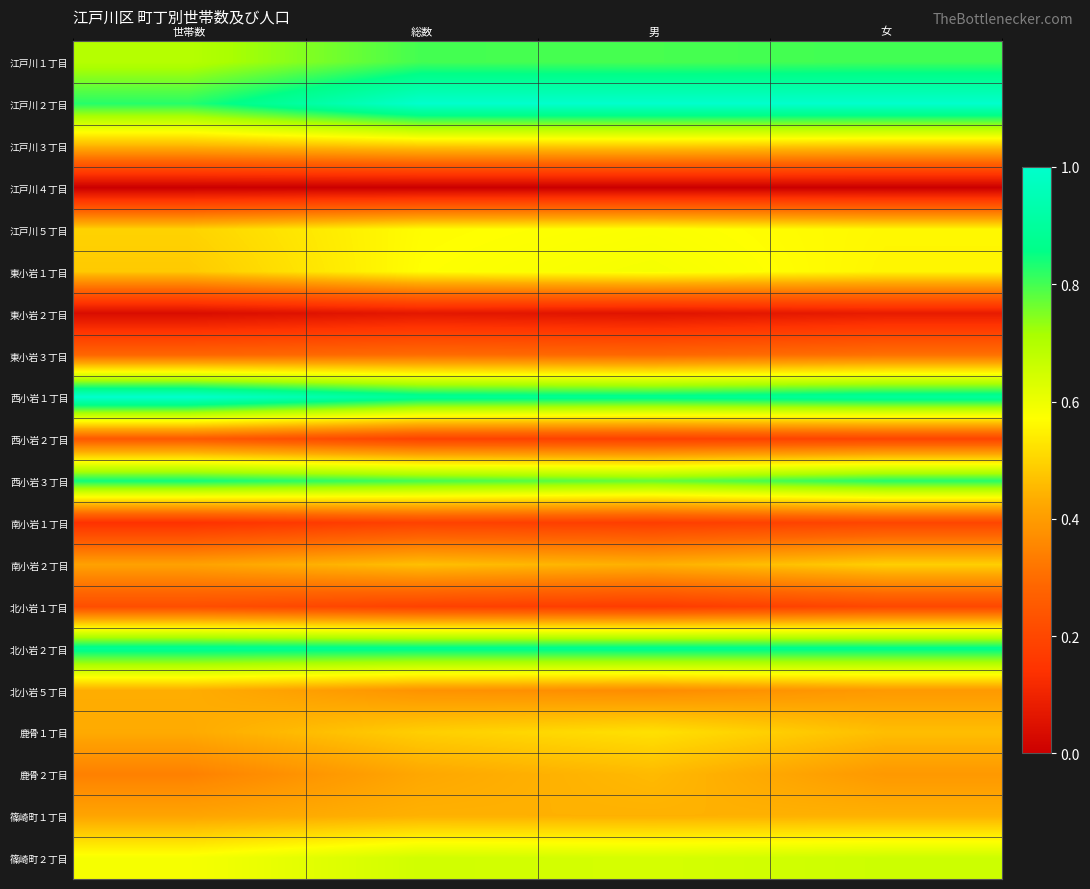

At how many categories does at least one series exceed 0?

4